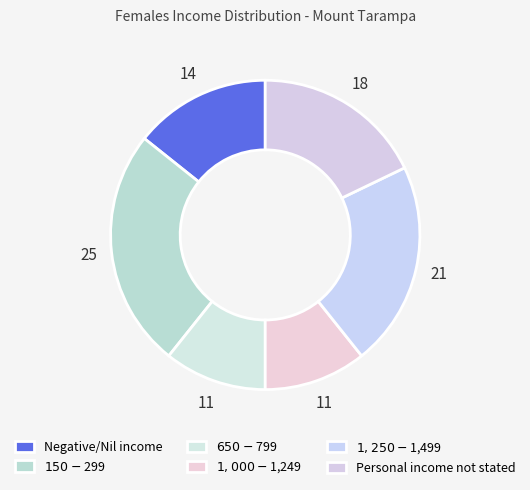

Count the number of slices in the pie.

6